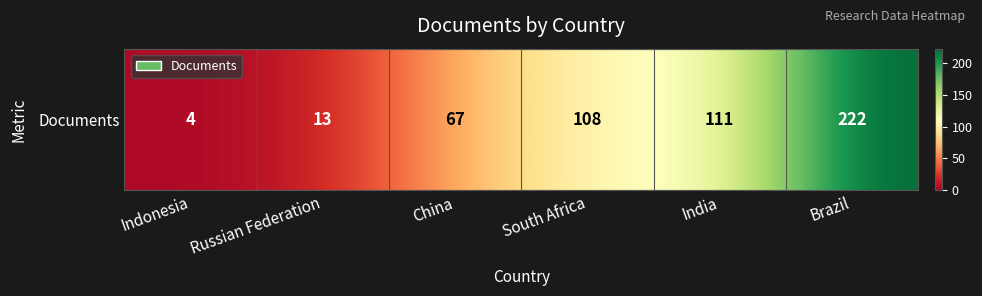

What is the difference between the values at India and South Africa?

3